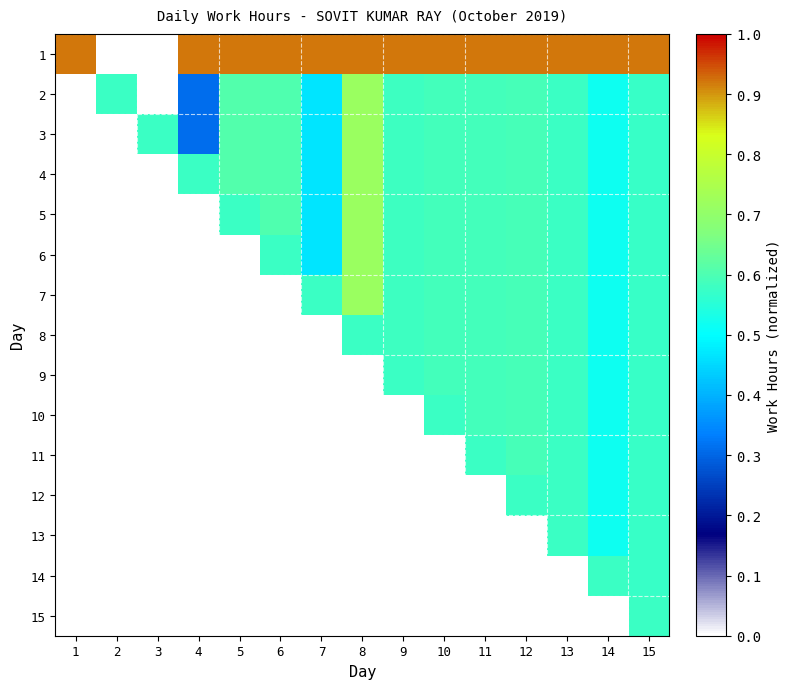

Which label corresponds to the smallest value in the chart?

4